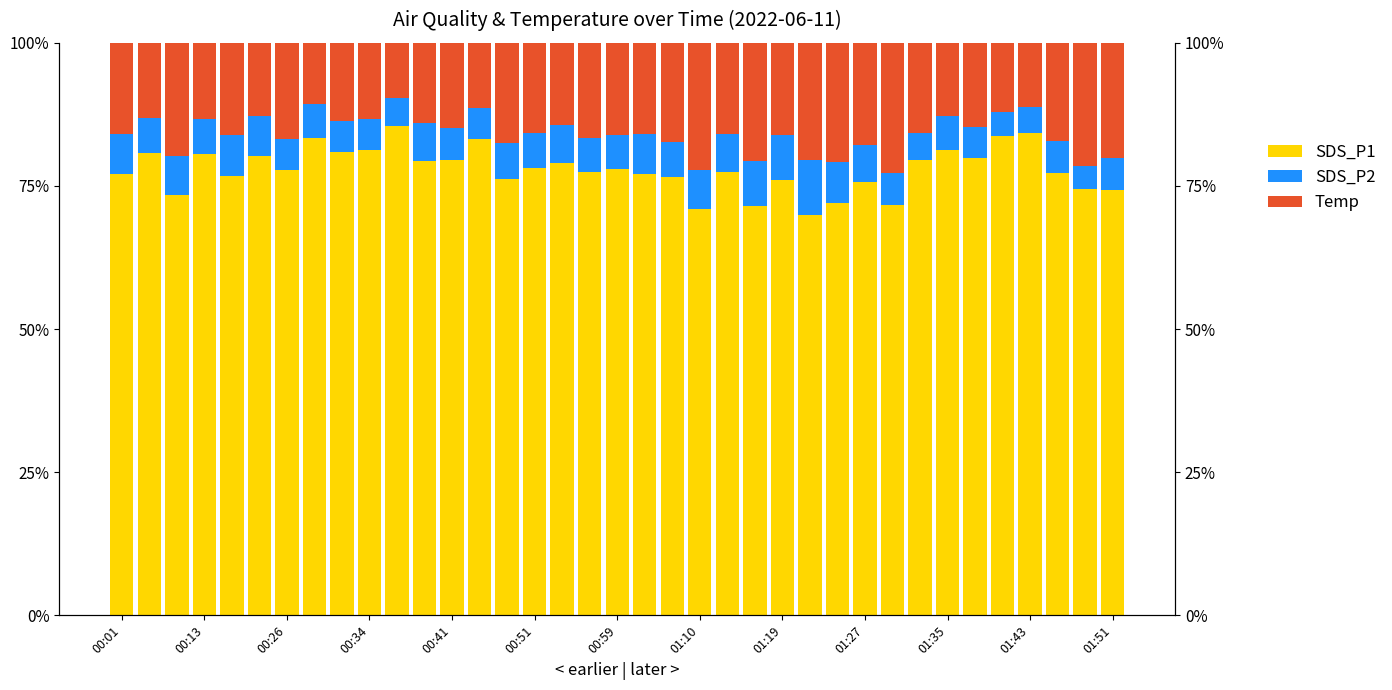

Which series has the largest range (max minus min)?

Temp